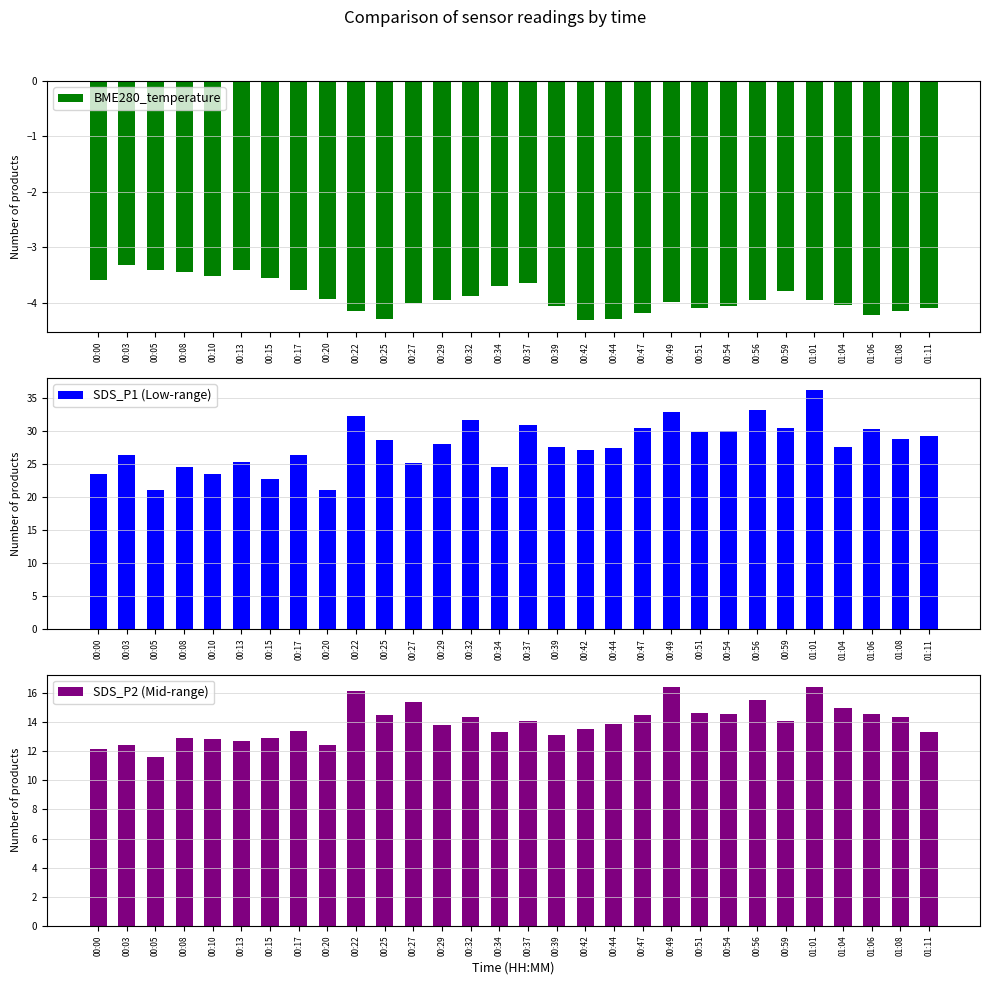

Reading left to right, extract all data points from this chart.

BME280_temperature: 00:00=-3.6	00:03=-3.3	00:05=-3.4	00:08=-3.5	00:10=-3.5	00:13=-3.4	00:15=-3.5	00:17=-3.8	00:20=-3.9	00:22=-4.2	00:25=-4.3	00:27=-4.0	00:29=-4.0	00:32=-3.9	00:34=-3.7	00:37=-3.6	00:39=-4.1	00:42=-4.3	00:44=-4.3	00:47=-4.2	00:49=-4.0	00:51=-4.1	00:54=-4.1	00:56=-4.0	00:59=-3.8	01:01=-4.0	01:04=-4.0	01:06=-4.2	01:08=-4.2	01:11=-4.1
SDS_P1 (Low-range): 00:00=23.6	00:03=26.4	00:05=21.1	00:08=24.6	00:10=23.5	00:13=25.4	00:15=22.8	00:17=26.4	00:20=21.1	00:22=32.3	00:25=28.6	00:27=25.2	00:29=28.0	00:32=31.7	00:34=24.5	00:37=30.9	00:39=27.6	00:42=27.1	00:44=27.5	00:47=30.5	00:49=33.0	00:51=29.9	00:54=30.1	00:56=33.2	00:59=30.5	01:01=36.3	01:04=27.6	01:06=30.3	01:08=28.8	01:11=29.3
SDS_P2 (Mid-range): 00:00=12.2	00:03=12.4	00:05=11.6	00:08=12.9	00:10=12.8	00:13=12.7	00:15=12.9	00:17=13.4	00:20=12.4	00:22=16.1	00:25=14.5	00:27=15.4	00:29=13.8	00:32=14.3	00:34=13.3	00:37=14.1	00:39=13.2	00:42=13.6	00:44=13.8	00:47=14.5	00:49=16.4	00:51=14.6	00:54=14.6	00:56=15.5	00:59=14.1	01:01=16.4	01:04=15.0	01:06=14.6	01:08=14.4	01:11=13.3